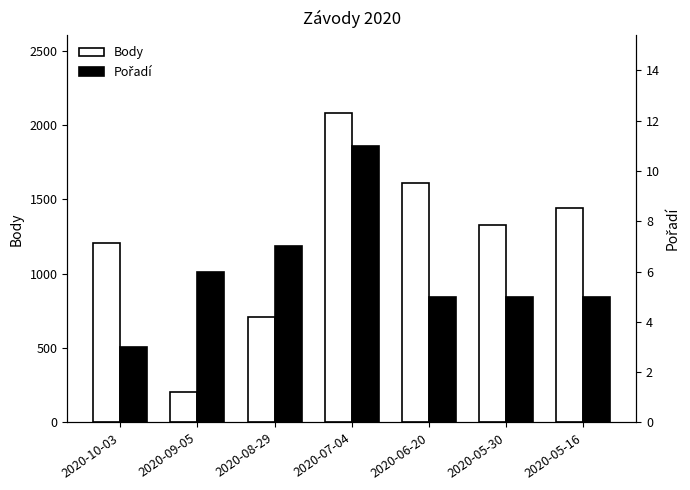

How many groups of bars are there?

7